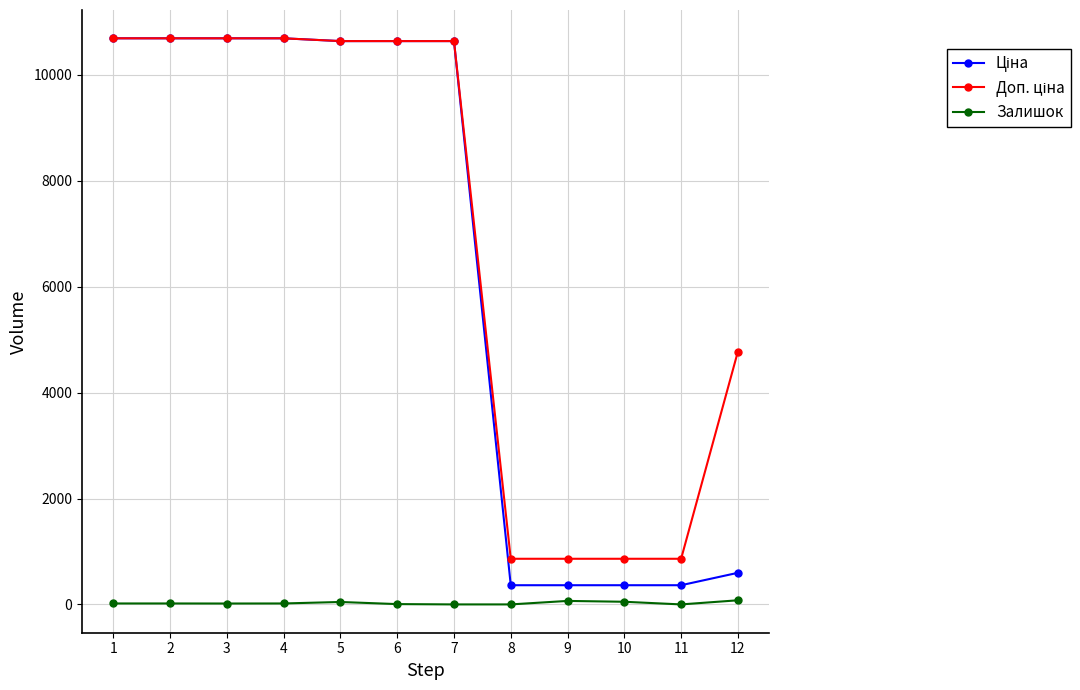

What is the value of the Ціна point at the 2nd from the left?

10690.9